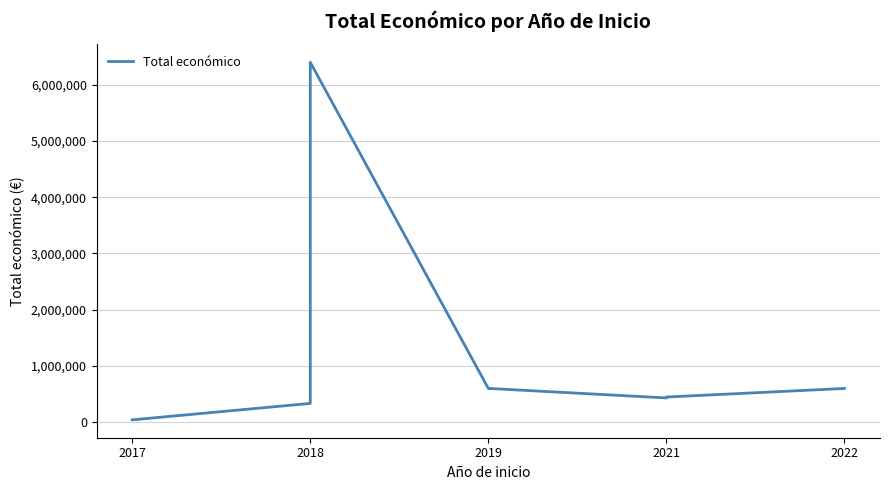

Which category has the lowest value across all series?

2017